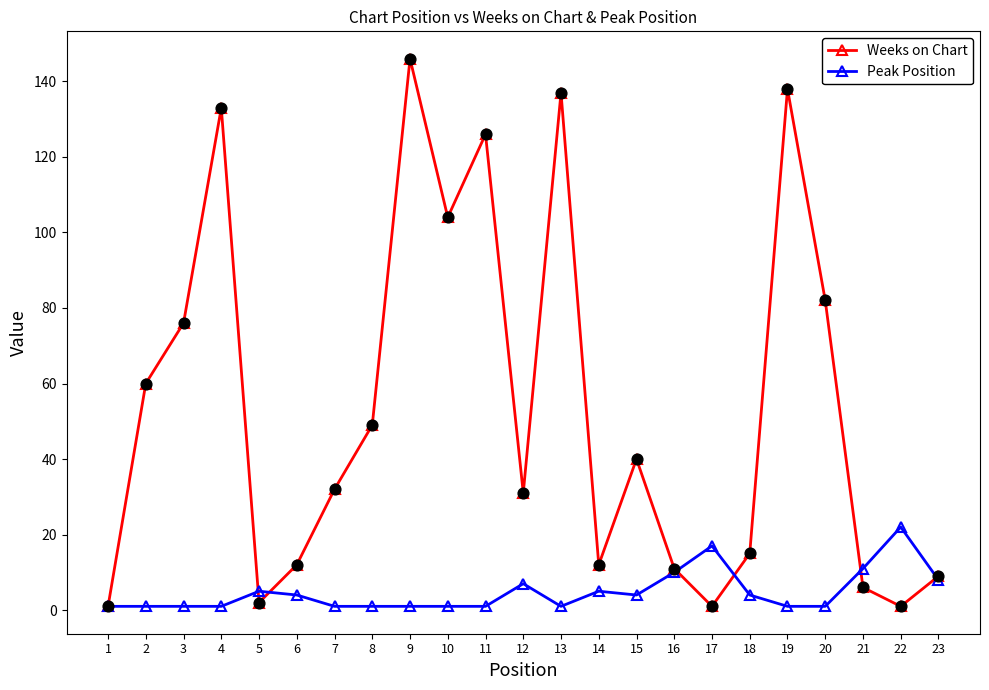

How many interior local peaks does the Weeks on Chart series have?

6